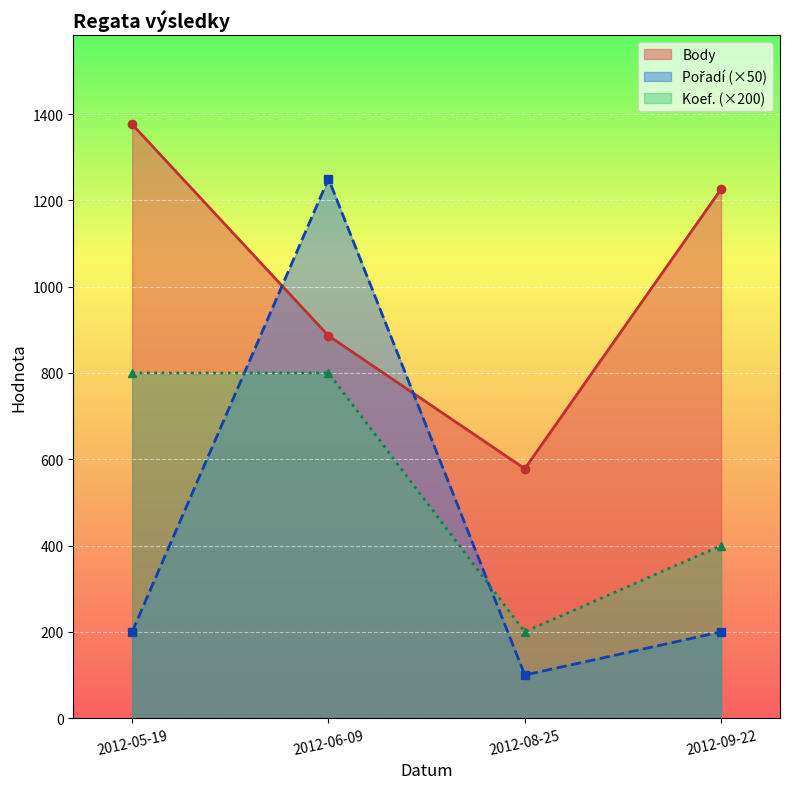

True or false: Body and Koef. (×200) intersect in this chart.

False